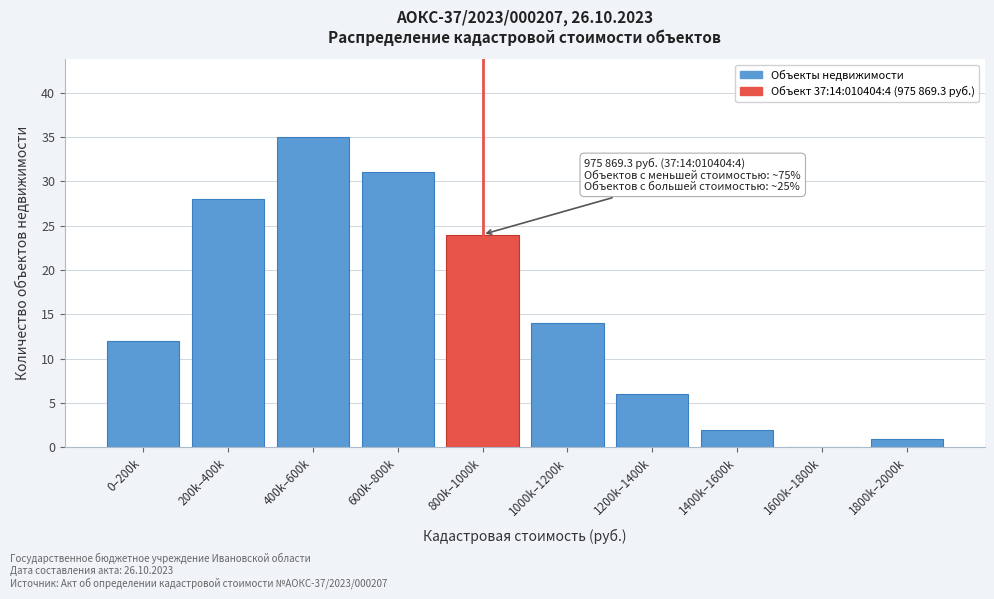

Reading left to right, extract all data points from this chart.

0–200k=12	200k–400k=28	400k–600k=35	600k–800k=31	800k–1000k=24	1000k–1200k=14	1200k–1400k=6	1400k–1600k=2	1600k–1800k=0	1800k–2000k=1